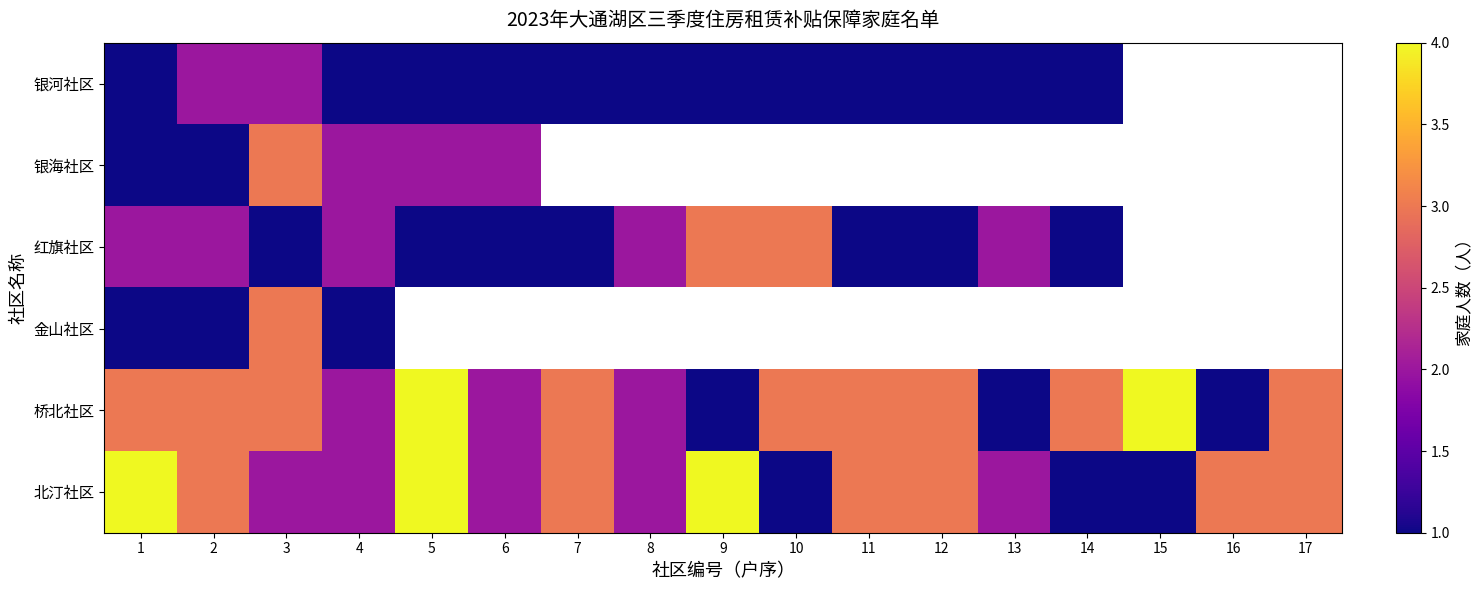

At which label is 金山社区 closest to 2?

1